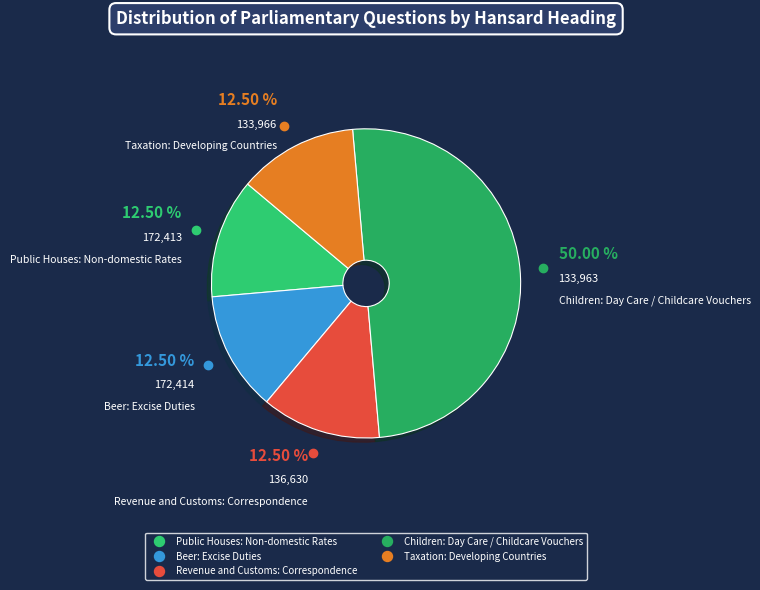

How many slices are in this pie chart?

5